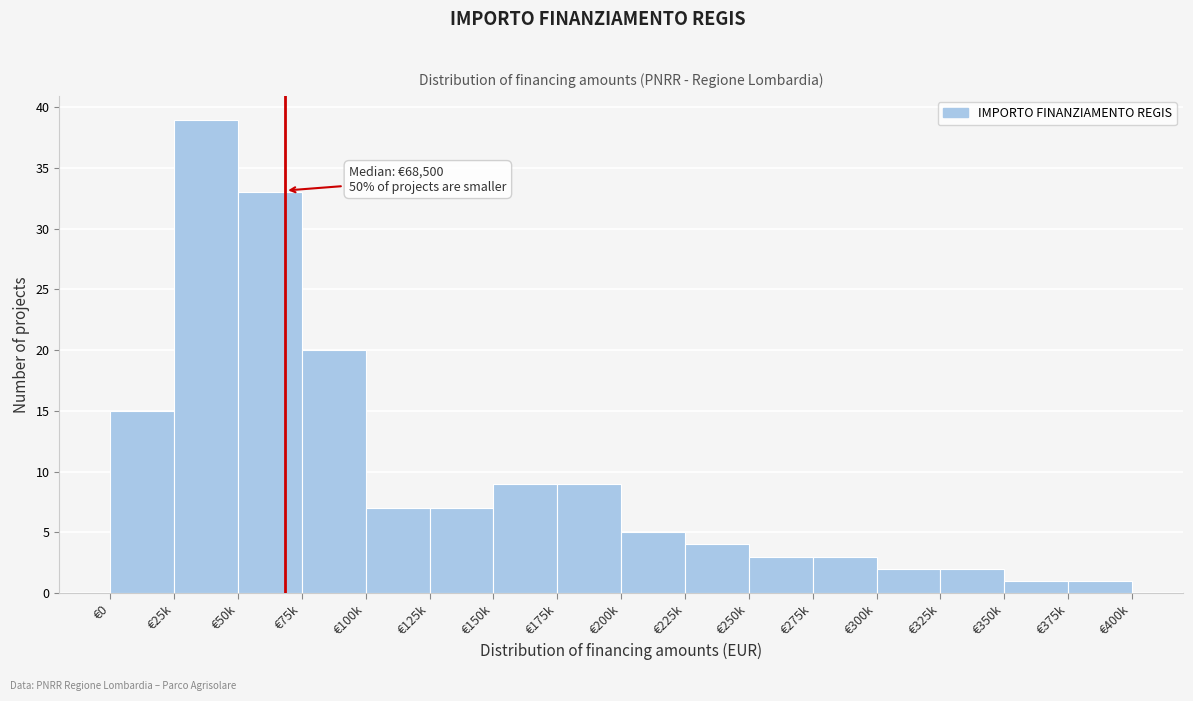

Reading left to right, list all the values displayed in this chart.

€0=15	€25k=39	€50k=33	€75k=20	€100k=7	€125k=7	€150k=9	€175k=9	€200k=5	€225k=4	€250k=3	€275k=3	€300k=2	€325k=2	€350k=1	€375k=1